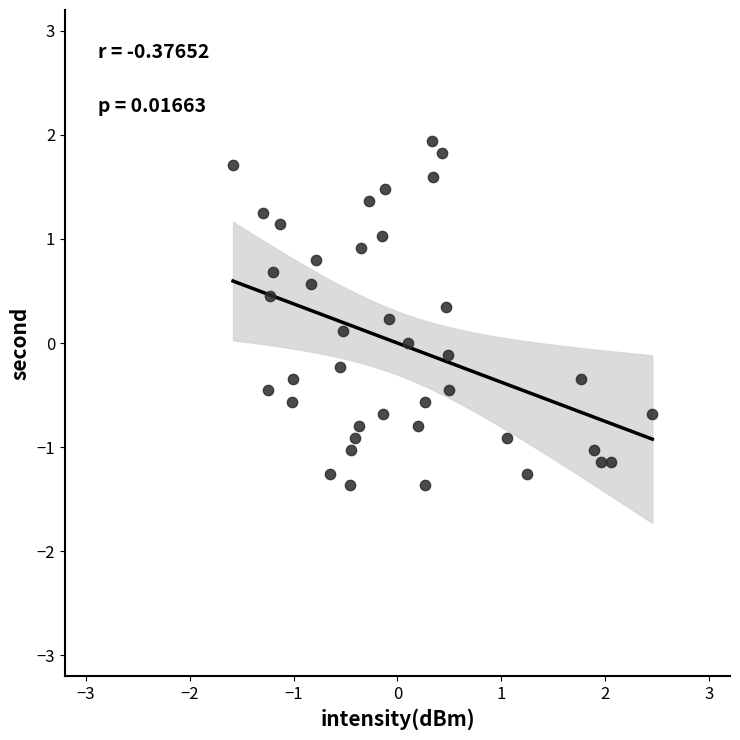

What is the range of X values (max minus min)?

4.0